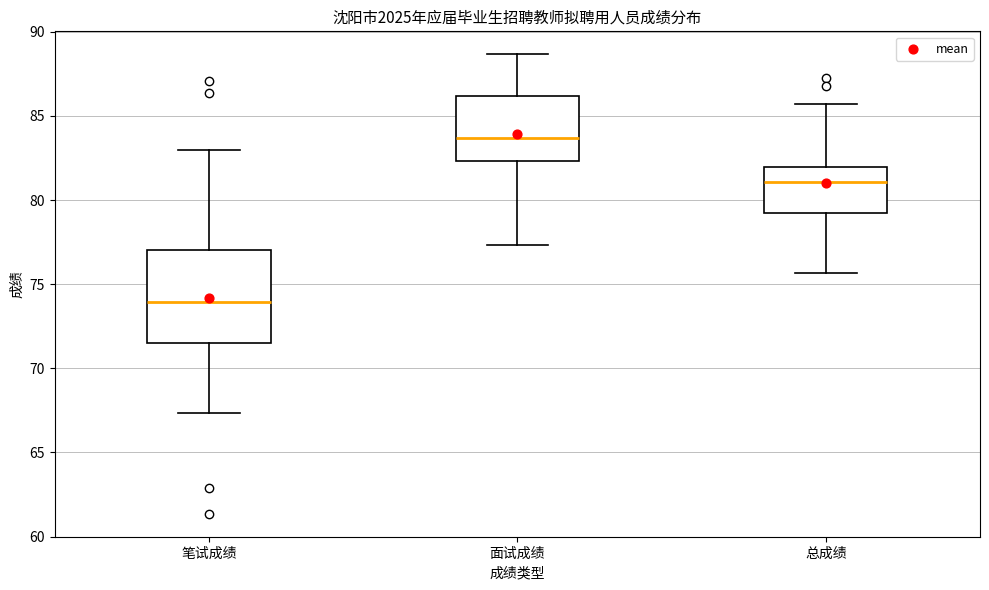

Comparing the boxes themselves (not the whiskers), which one is the tallest?

笔试成绩